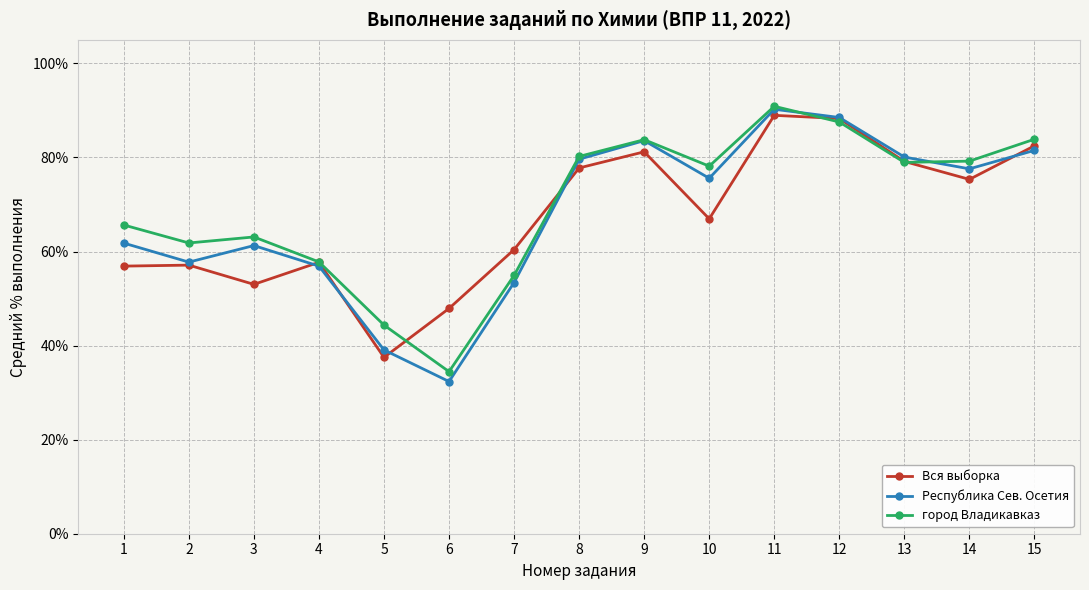

Rank the series by their average value, from lowest to highest.

Вся выборка, Республика Сев. Осетия, город Владикавказ